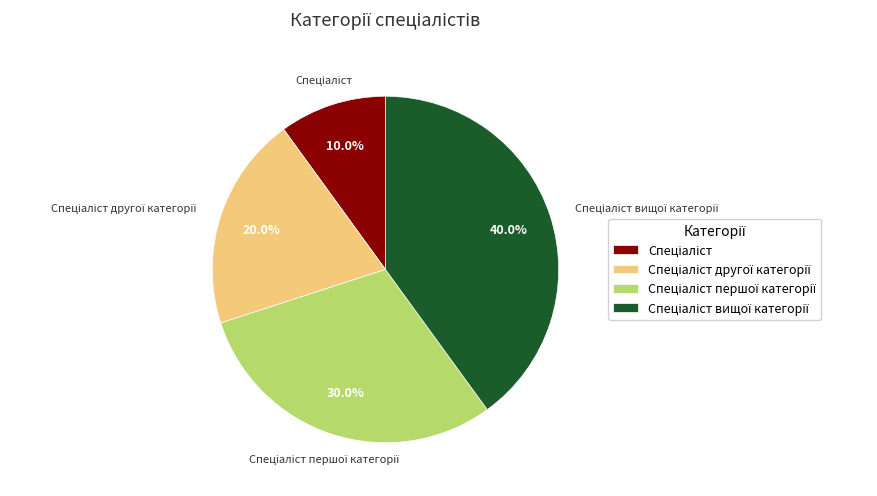

Does any single category account for the majority?

No